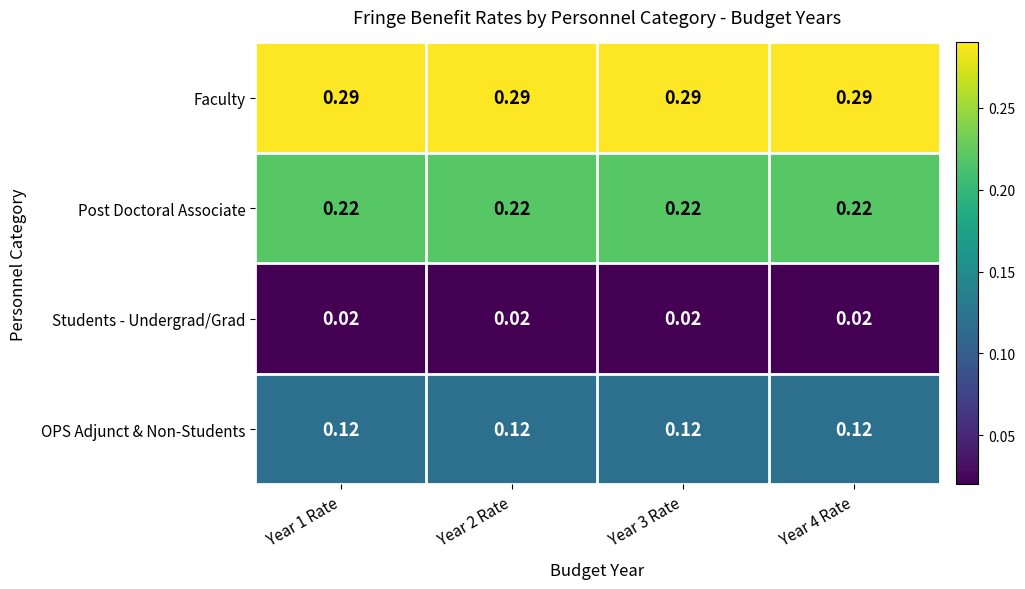

Which series has the largest total across all categories?

Faculty